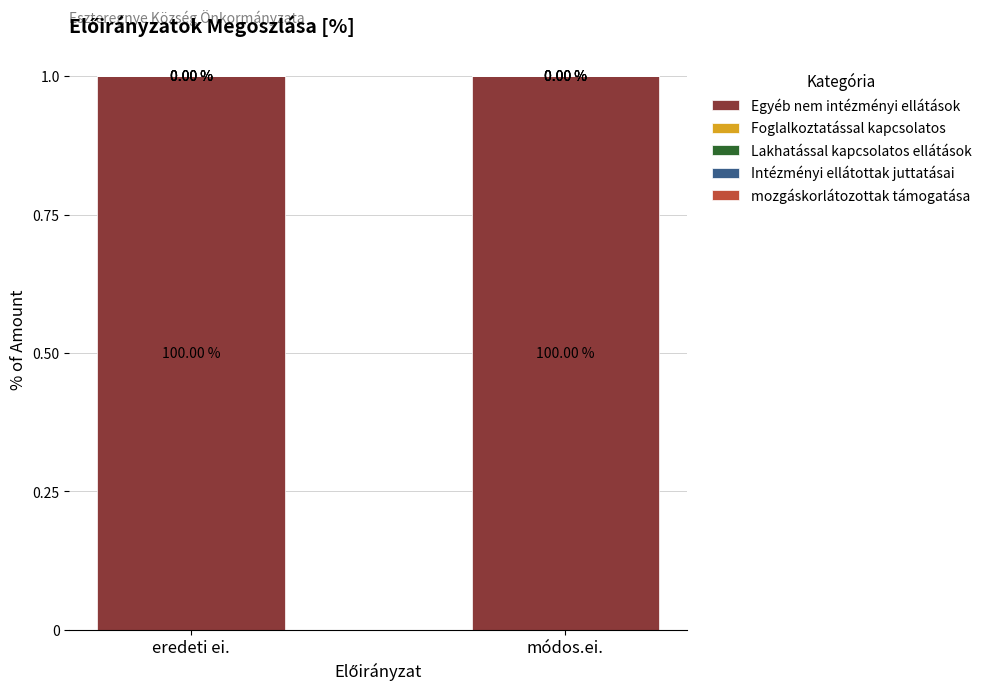

Which series has the largest total across all categories?

Egyéb nem intézményi ellátások